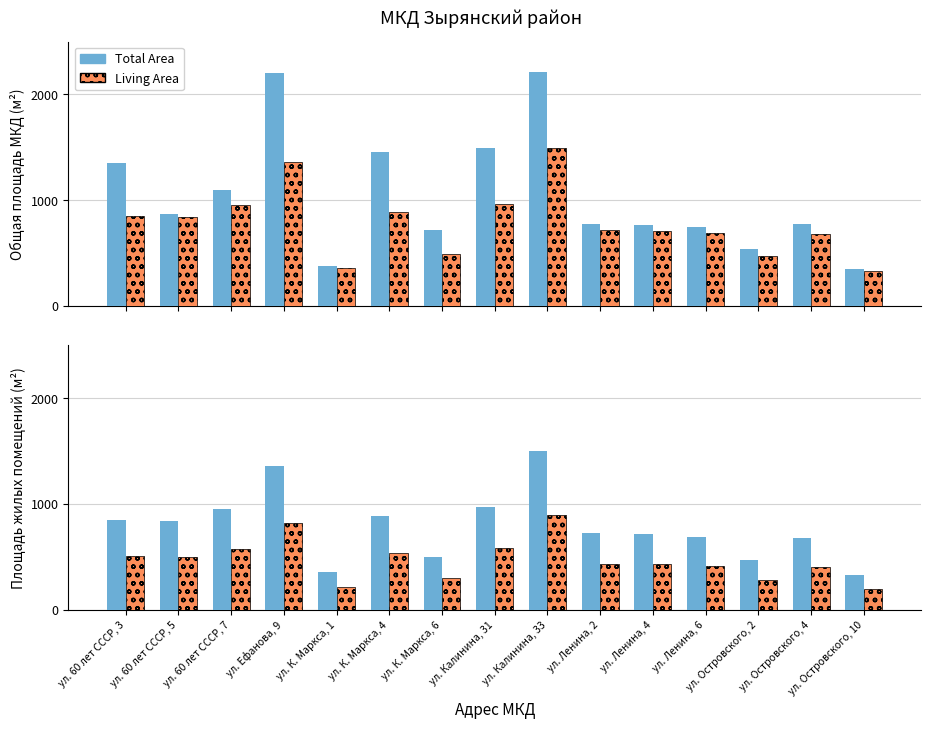

Which series has the widest spread of values?

Total Area